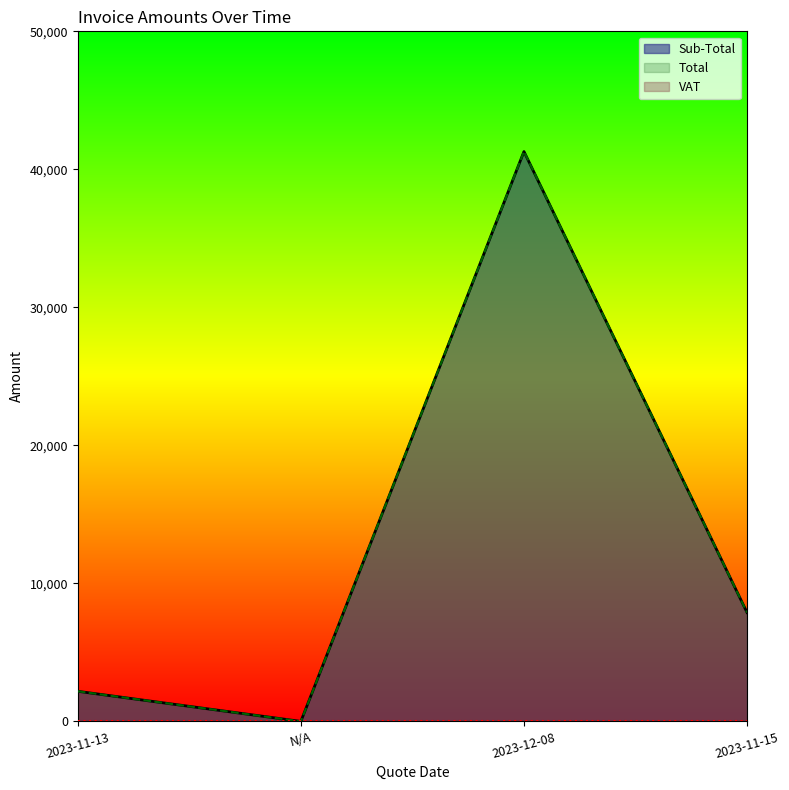

How many interior local valleys does the Total series have?

1